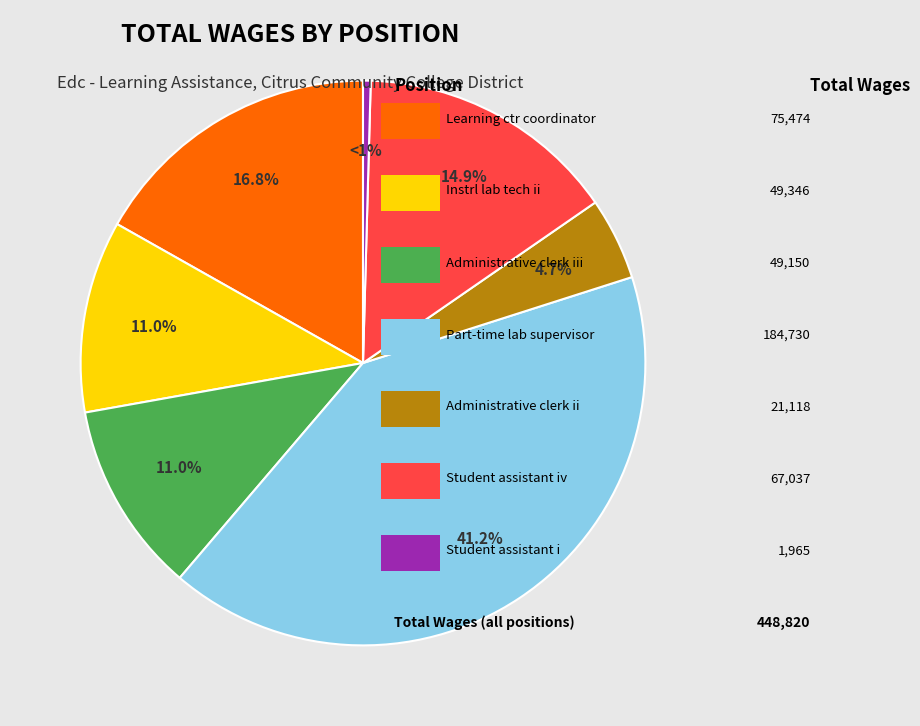

How many segments does this pie chart have?

7